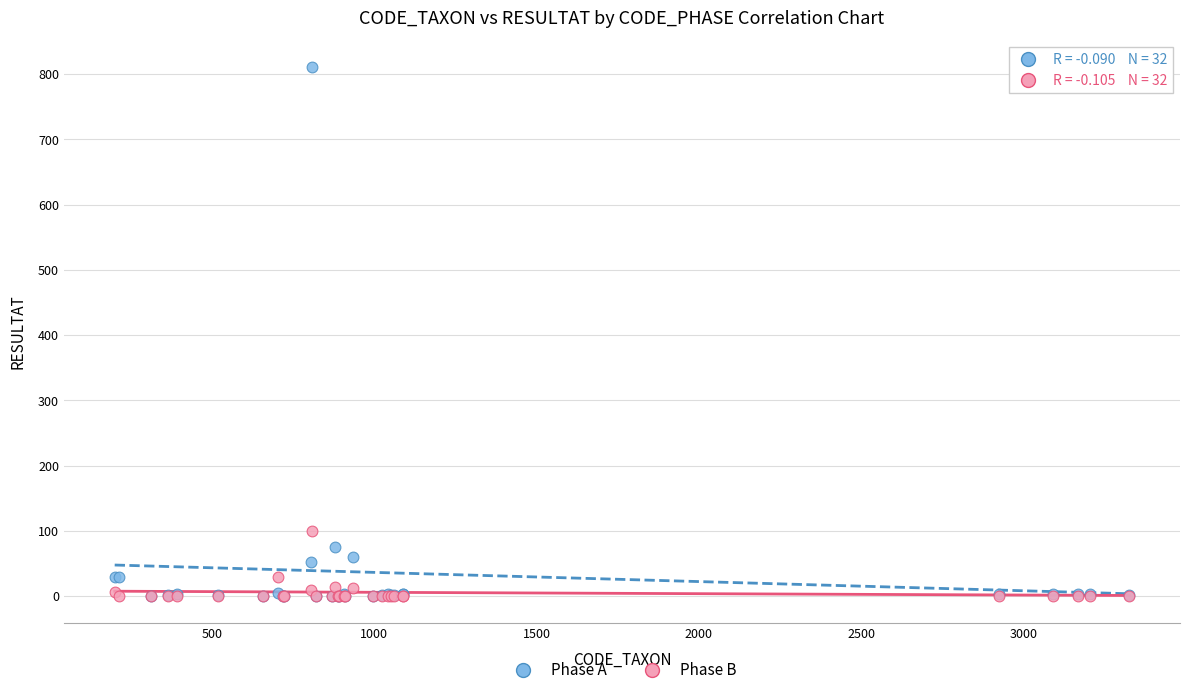

What are all the series names shown in the legend?

Phase A, Phase B